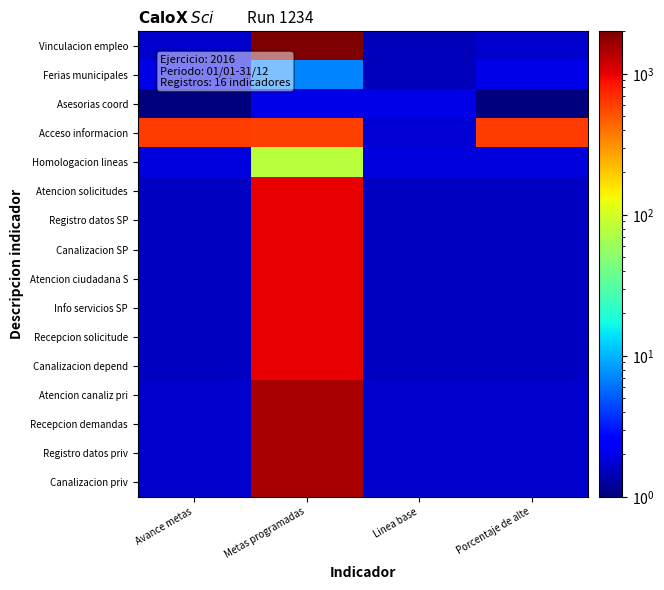

Which series has the widest spread of values?

Vinculacion empleo